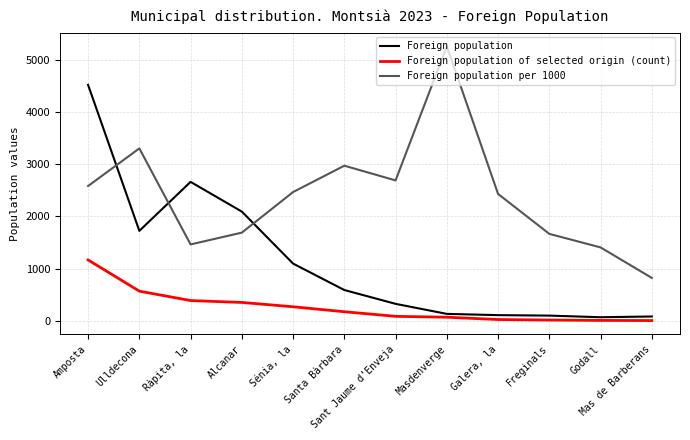

Is the value of Foreign population per 1000 at Ràpita, la greater than the value of Foreign population of selected origin (count) at Sénia, la?

Yes